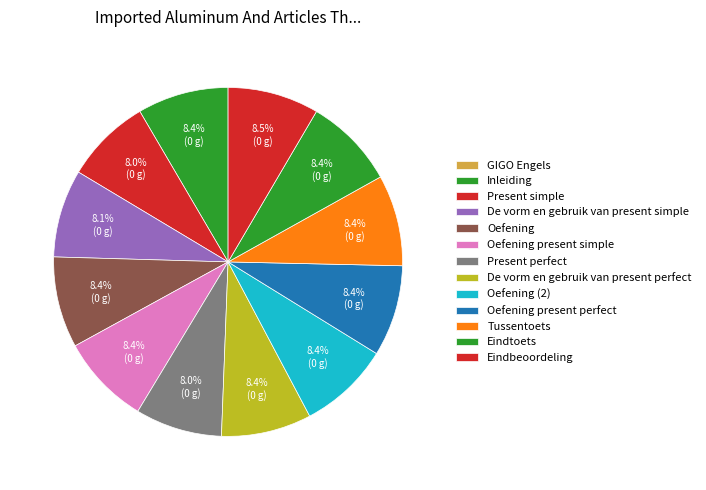

The Inleiding slice represents 8% of the pie. True or false?

True